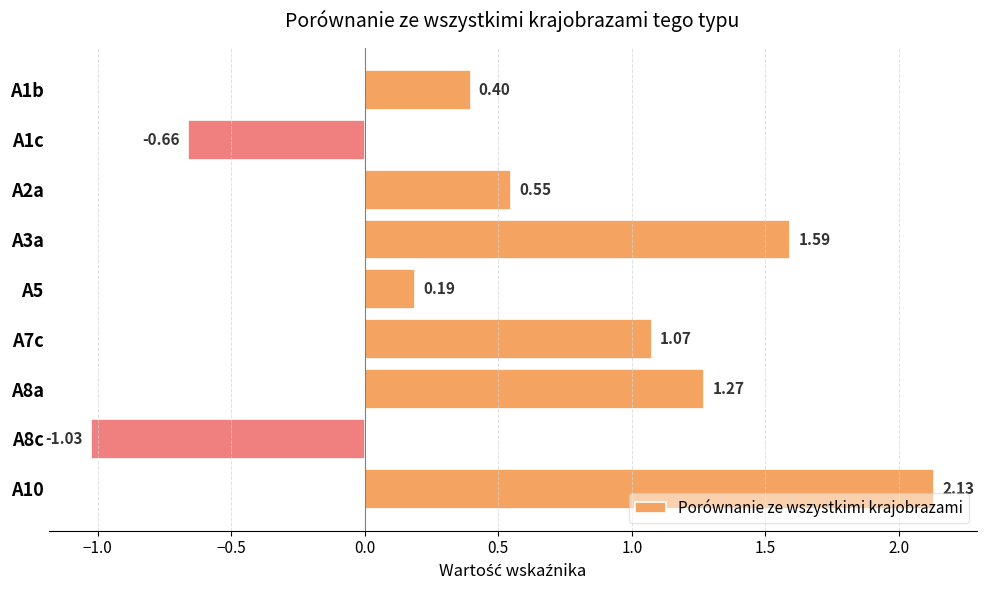

What is the change in value from A1c to A8a?

+1.9